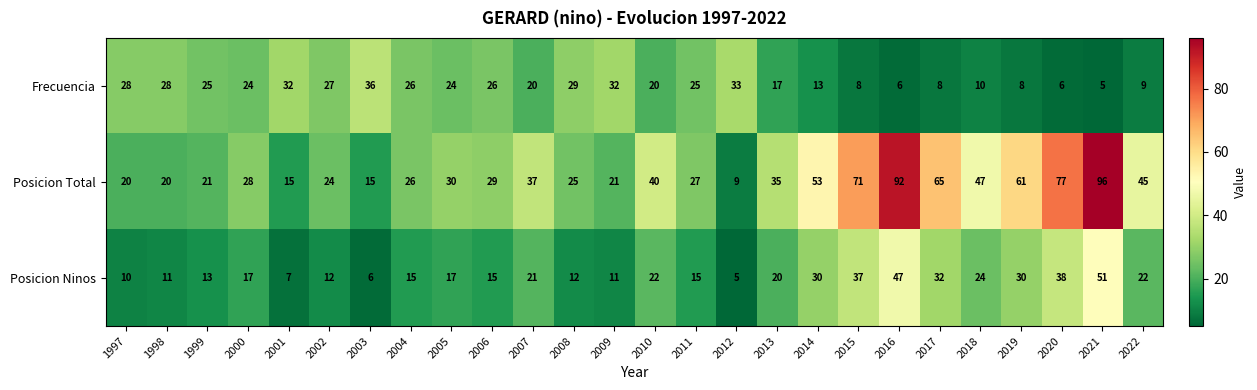

List the labels in order of Posicion Total value, largest first.

2021, 2016, 2020, 2015, 2017, 2019, 2014, 2018, 2022, 2010, 2007, 2013, 2005, 2006, 2000, 2011, 2004, 2008, 2002, 1999, 2009, 1997, 1998, 2001, 2003, 2012